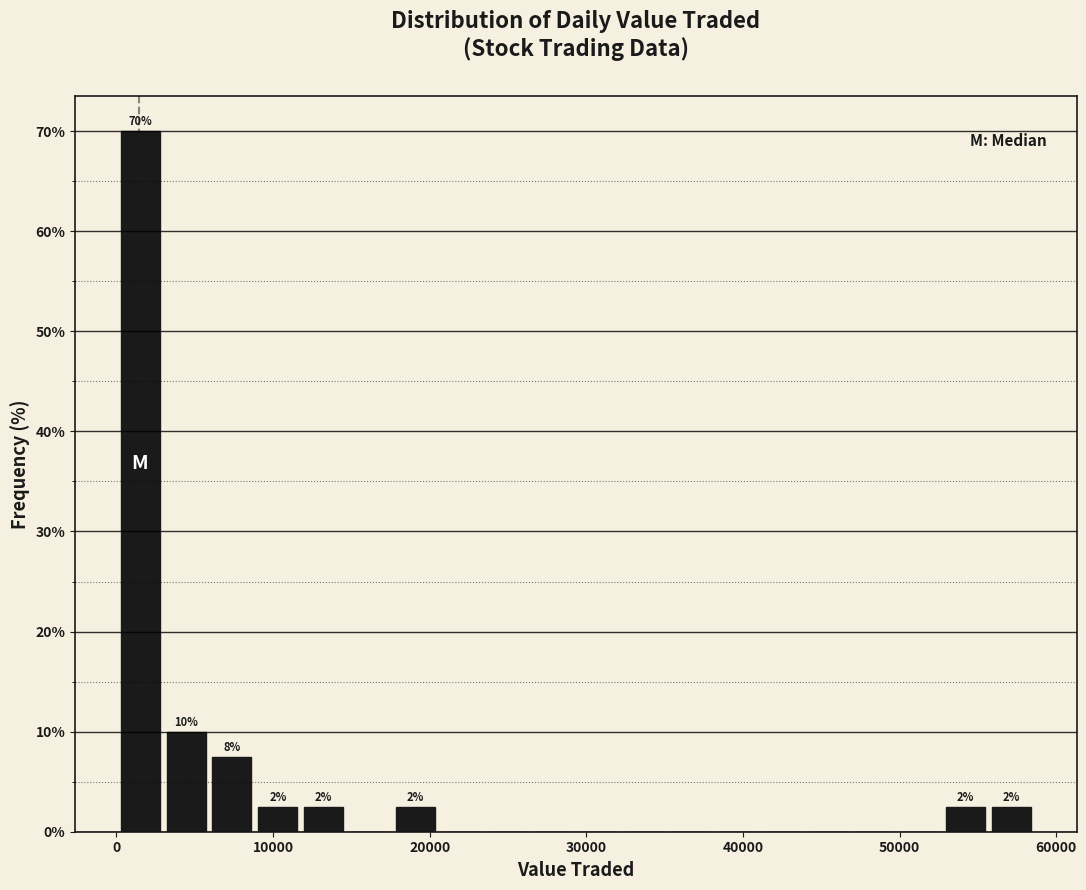

Read against the x-axis, roughly where is the centre of the tallest bar?

2000